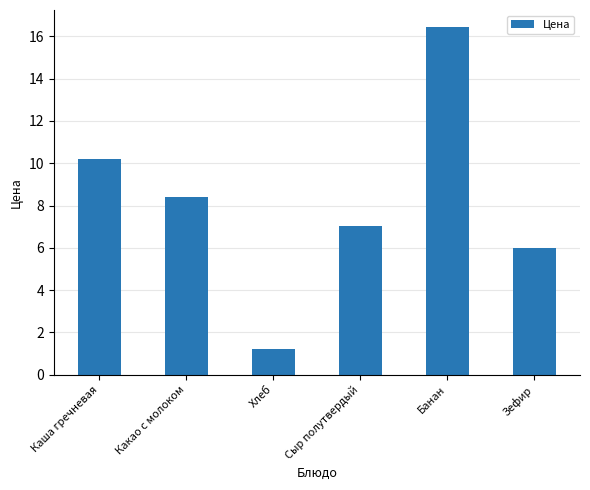

How many data points does each series have?

6